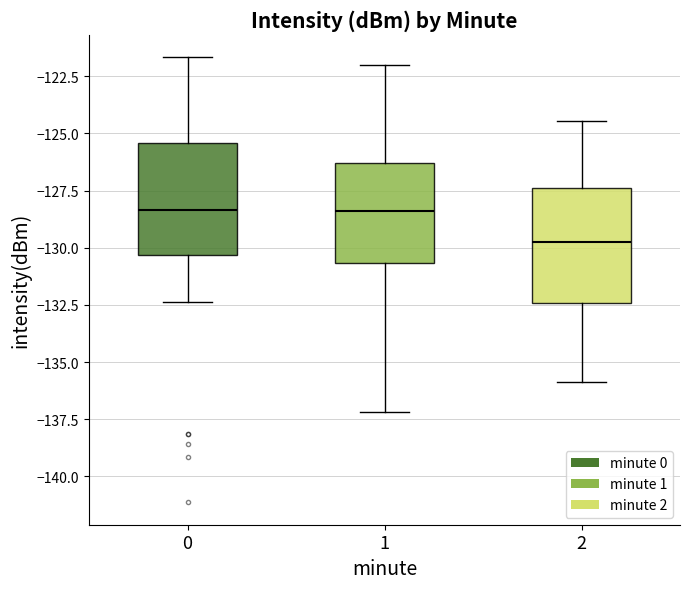

Reading left to right, read every box against the y-axis: the position of its median line, the range the box covers, and the ends of its whiskers. The values are not printed on the chart, so give them approximately, as read against the axis.

0: median -128.5, box -130.5 to -125.5, whiskers -132.5 to -121.5
1: median -128.5, box -130.5 to -126.5, whiskers -137.0 to -122.0
2: median -129.5, box -132.5 to -127.5, whiskers -136.0 to -124.5